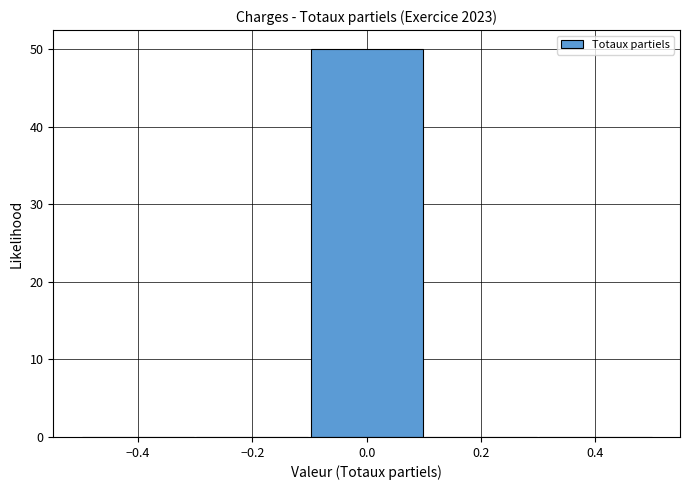

What is the height of the bar covering -0.1 to 0.1 on the x-axis? The values are not printed on the chart, so give them approximately, as read against the axis.

50